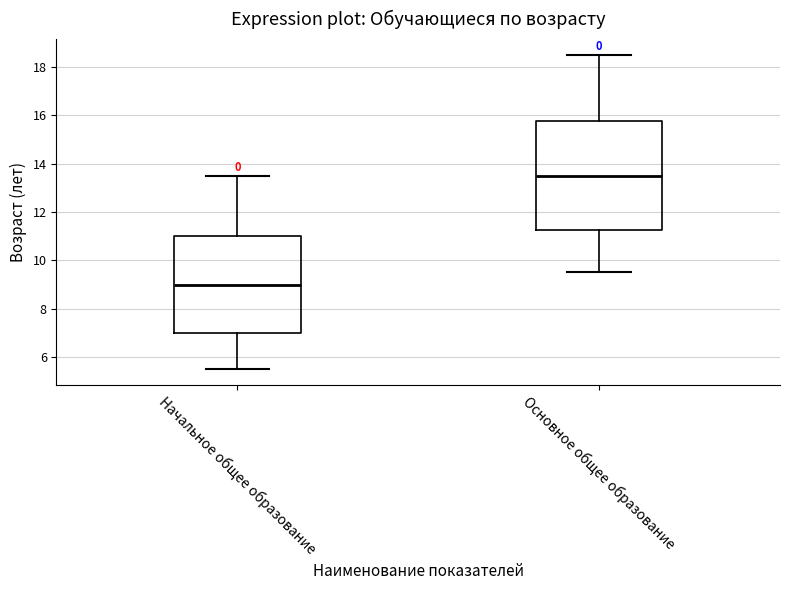

Reading left to right, read every box against the y-axis: the position of its median line, the range the box covers, and the ends of its whiskers. The values are not printed on the chart, so give them approximately, as read against the axis.

Начальное общее образование: median 9.0, box 7.0 to 11.0, whiskers 5.6 to 13.6
Основное общее образование: median 13.6, box 11.2 to 15.8, whiskers 9.6 to 18.6